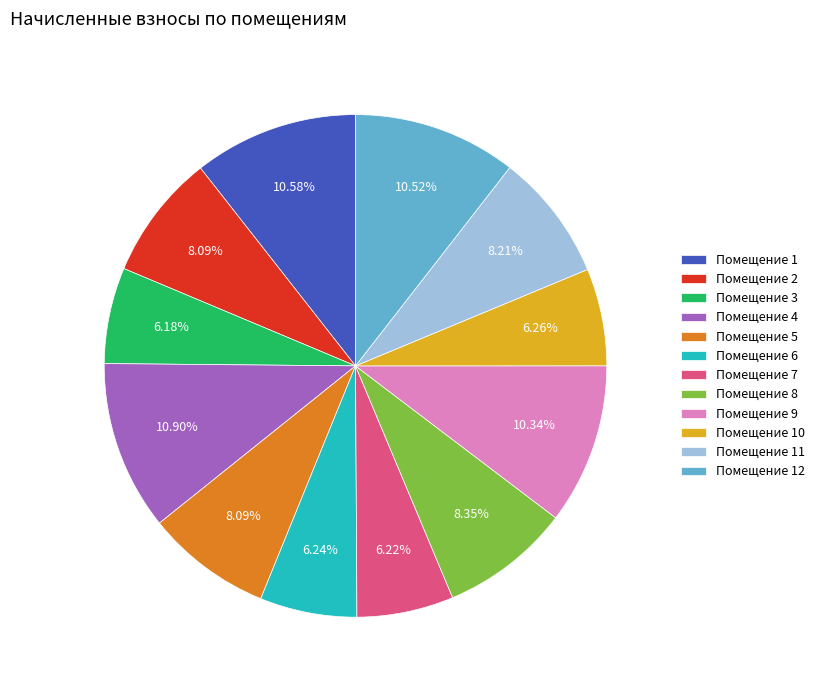

Approximately how many times larger is the value at Помещение 8 compared to Помещение 1?

0.8